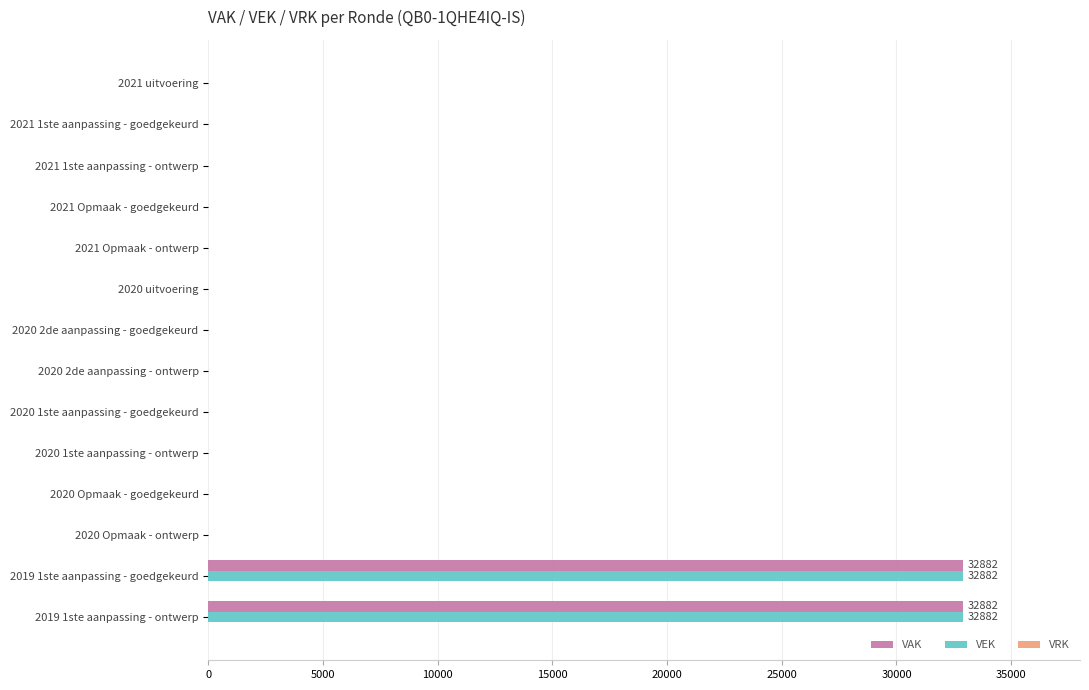

The value of VAK at 2020 Opmaak - ontwerp is -17504. True or false?

False